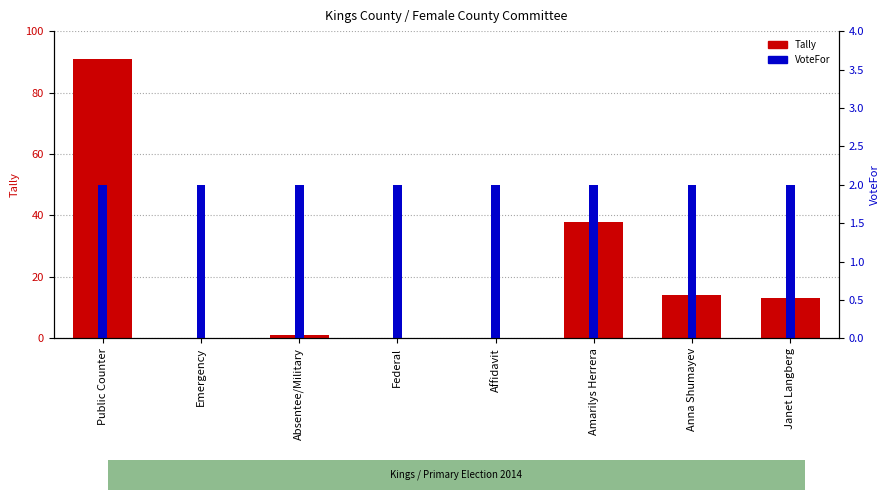

Rank the series by their maximum value, from highest to lowest.

Tally, VoteFor